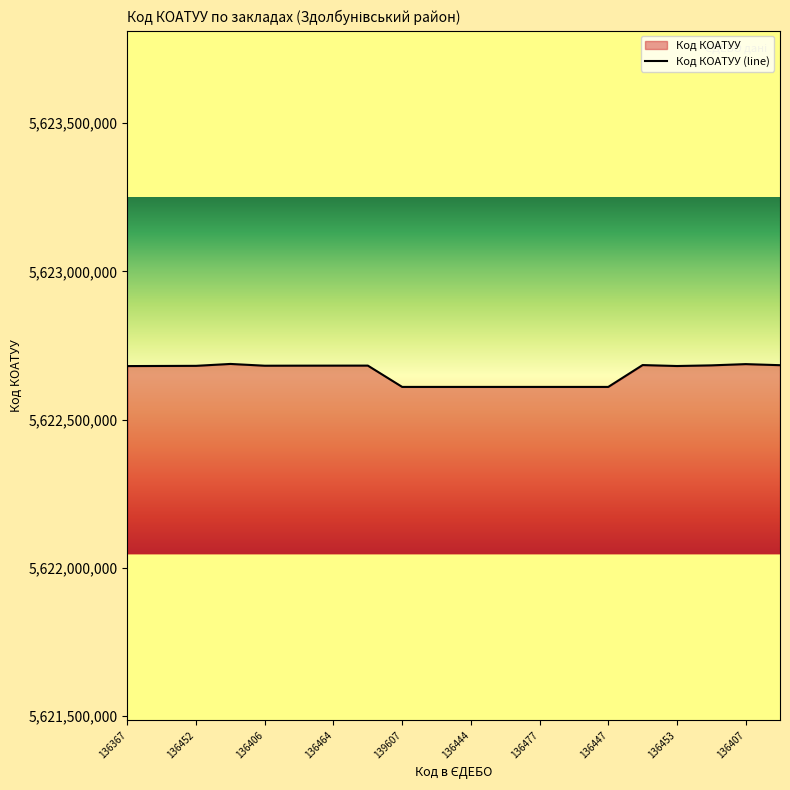

At which category does the chart reach its minimum across all series?

139607